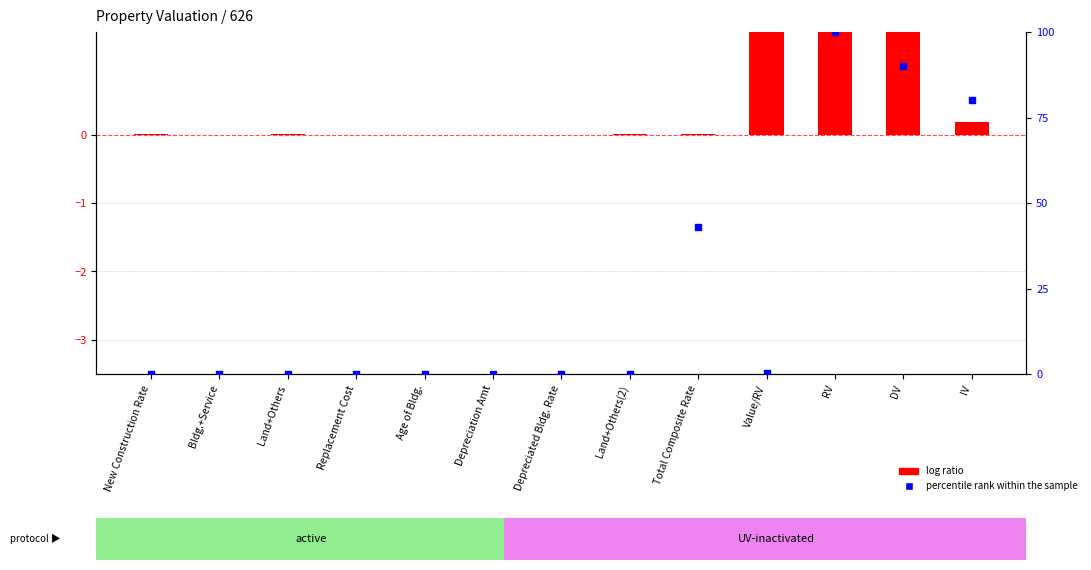

Which series has the largest Y range (max minus min)?

percentile rank within the sample